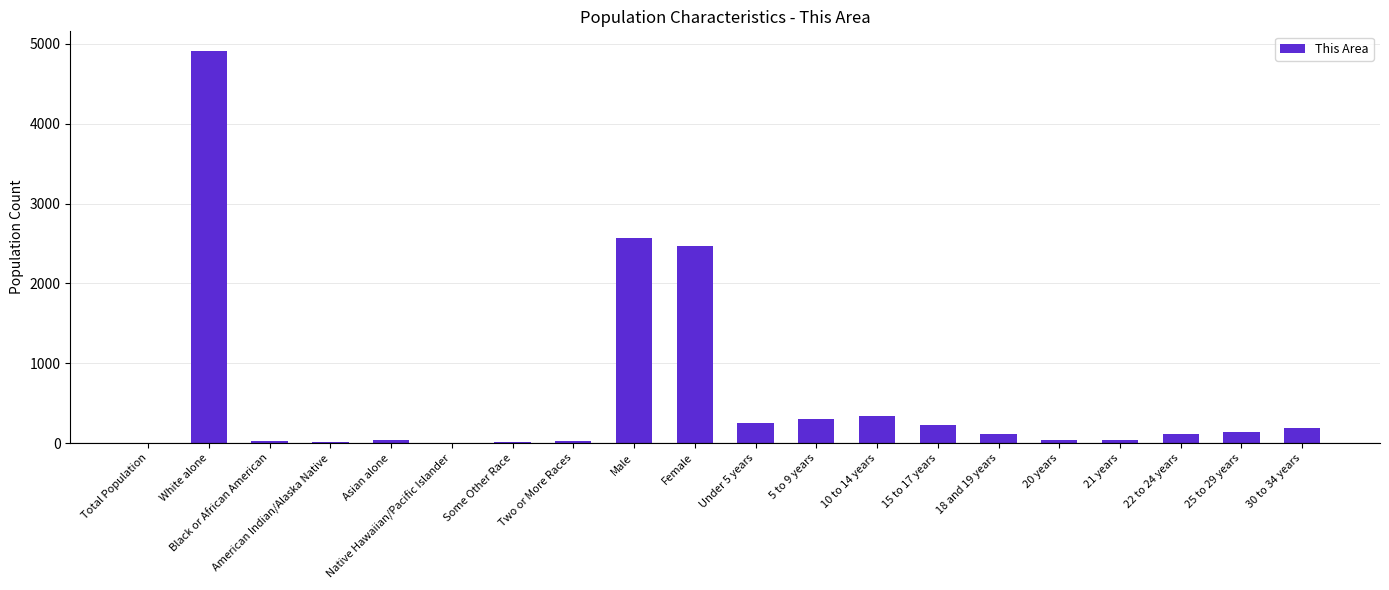

What is the sum of all values?

11846